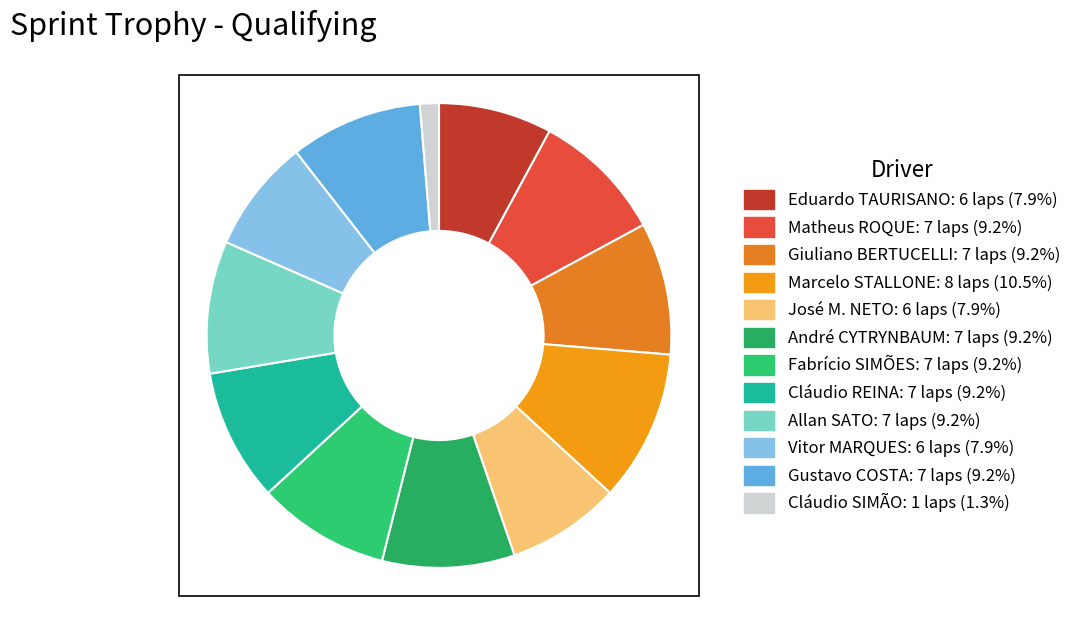

What is the smallest slice in the pie chart?

Cláudio SIMÃO